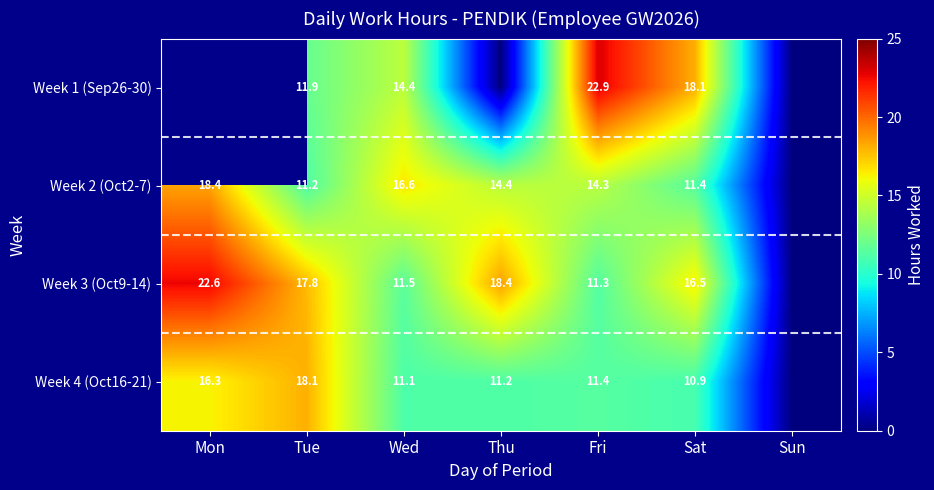

Is the value of Week 4 (Oct16-21) at Sat greater than the value of Week 1 (Sep26-30) at Sat?

No